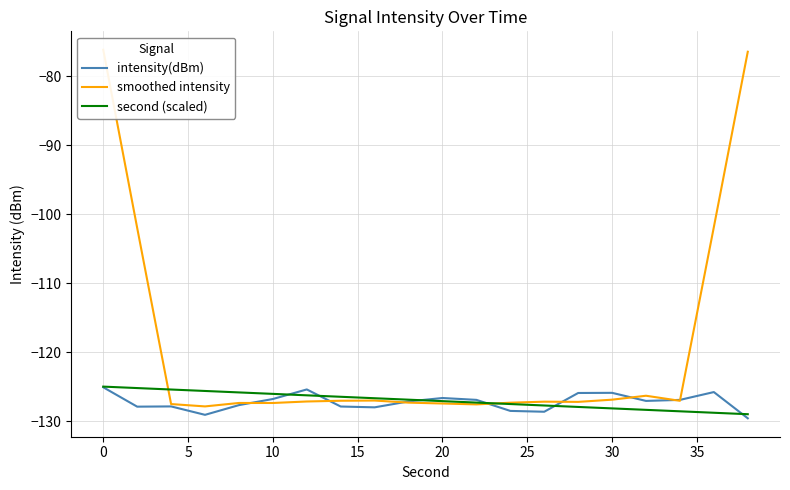

In intensity(dBm), how many points are higher than both neighbors (excluding endpoints)?

5